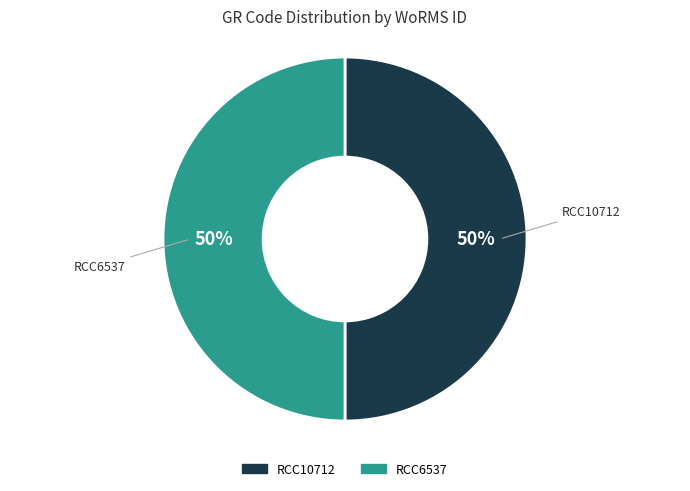

The RCC10712 slice represents 50% of the pie. True or false?

True